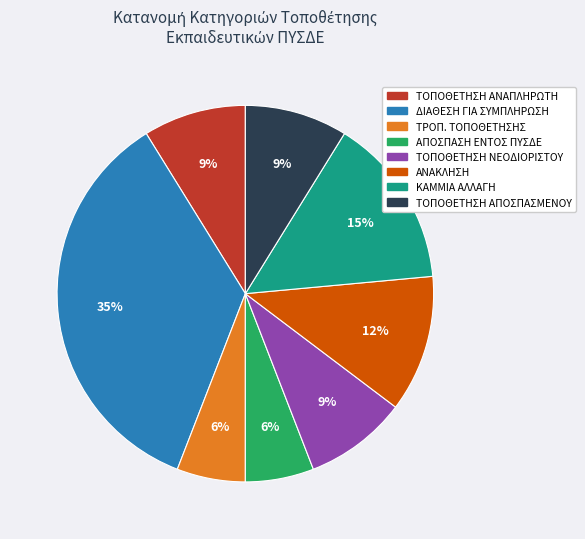

To the nearest percent, what is the difference between the largest and smallest slice percentages?

29%